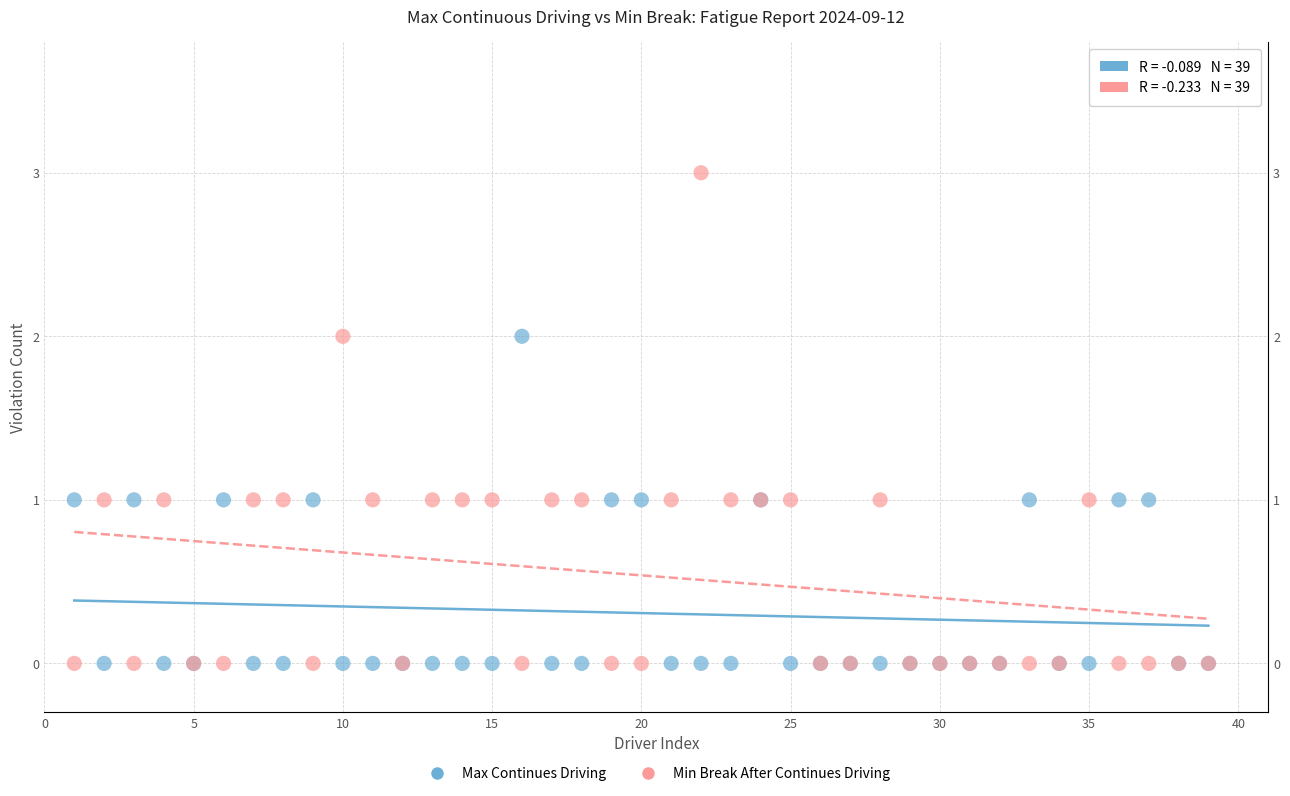

Which series has the largest Y range (max minus min)?

Min Break After Continues Driving